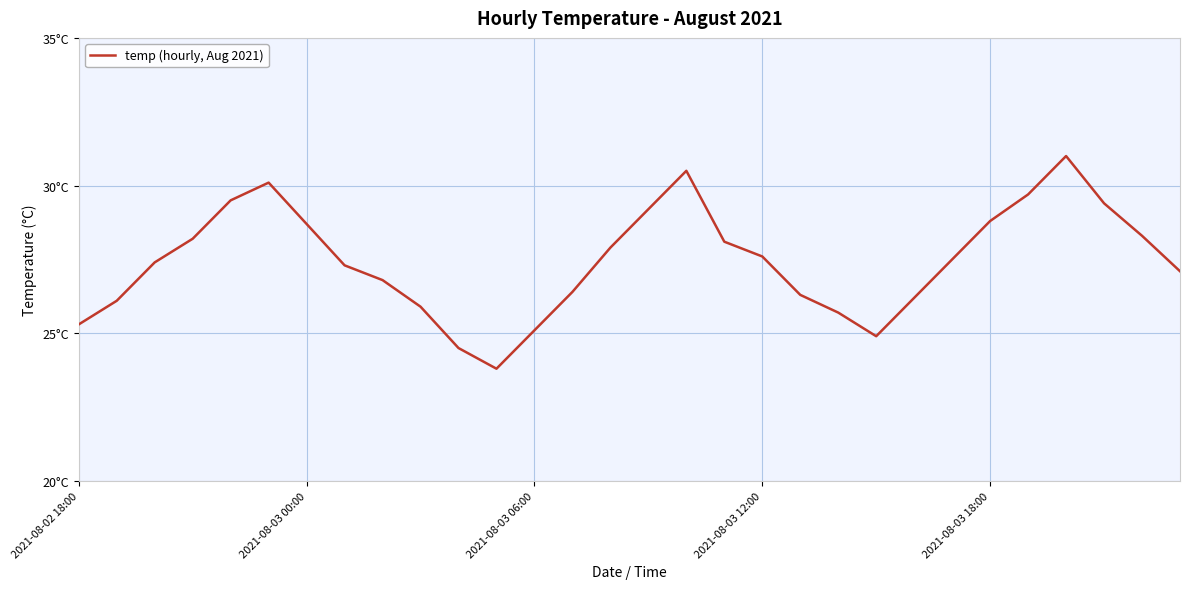

At which category does the data reach its first local peak?

5